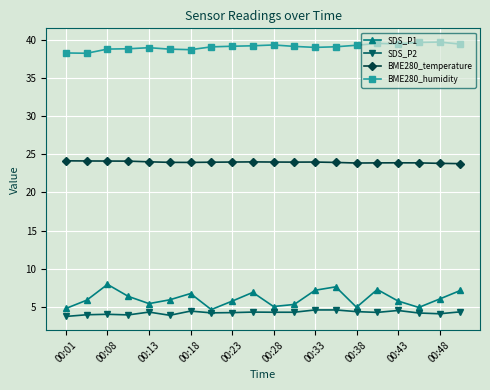

How many interior local valleys does the SDS_P1 series have?

5